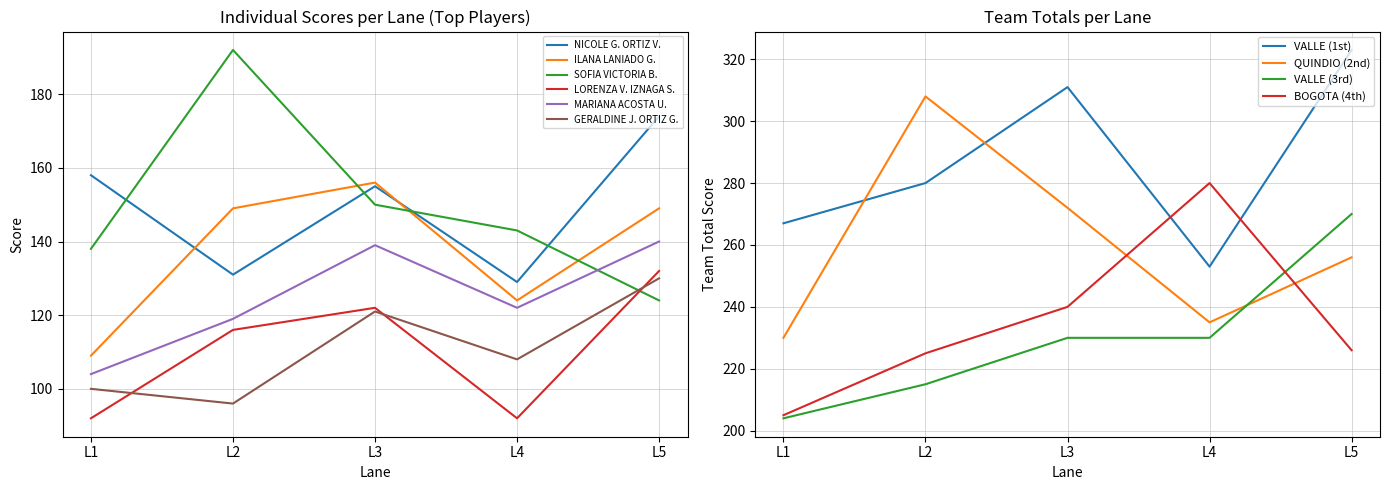

True or false: GERALDINE J. ORTIZ G. and NICOLE G. ORTIZ V. cross at least once.

False